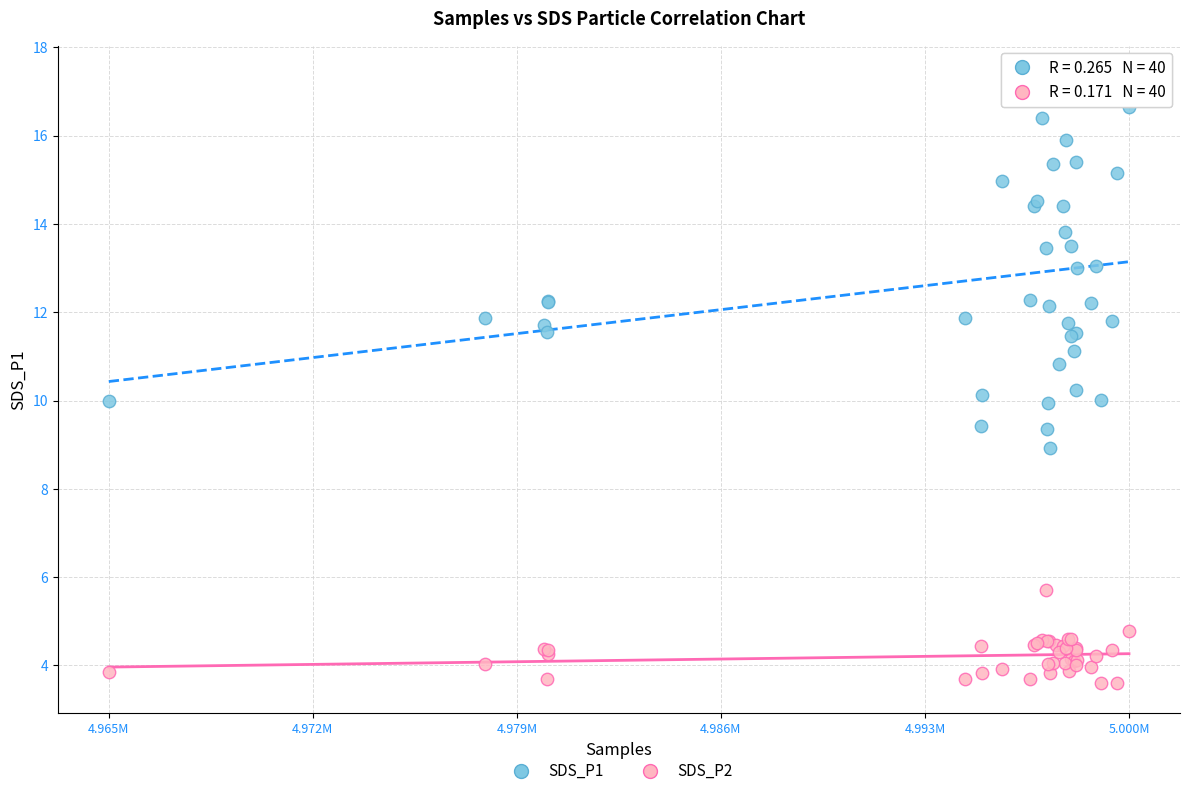

Which series reaches the maximum Y coordinate?

SDS_P1